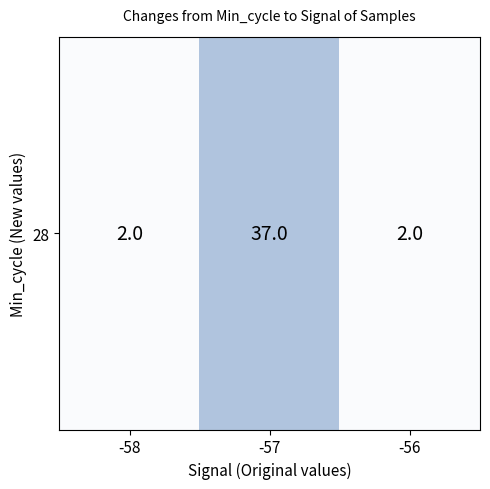

List the labels in order of value, largest first.

-57, -58, -56